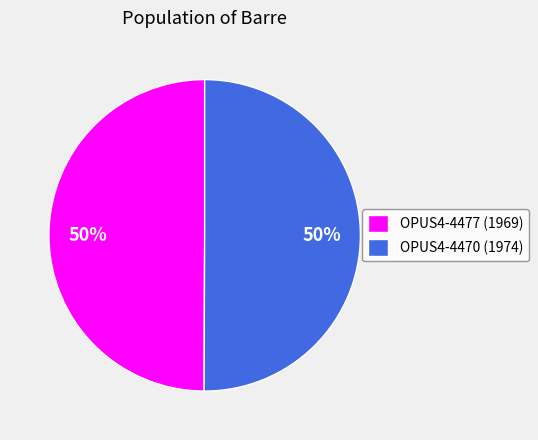

What is the ratio of the value at OPUS4-4477 to the value at OPUS4-4470?

1.0